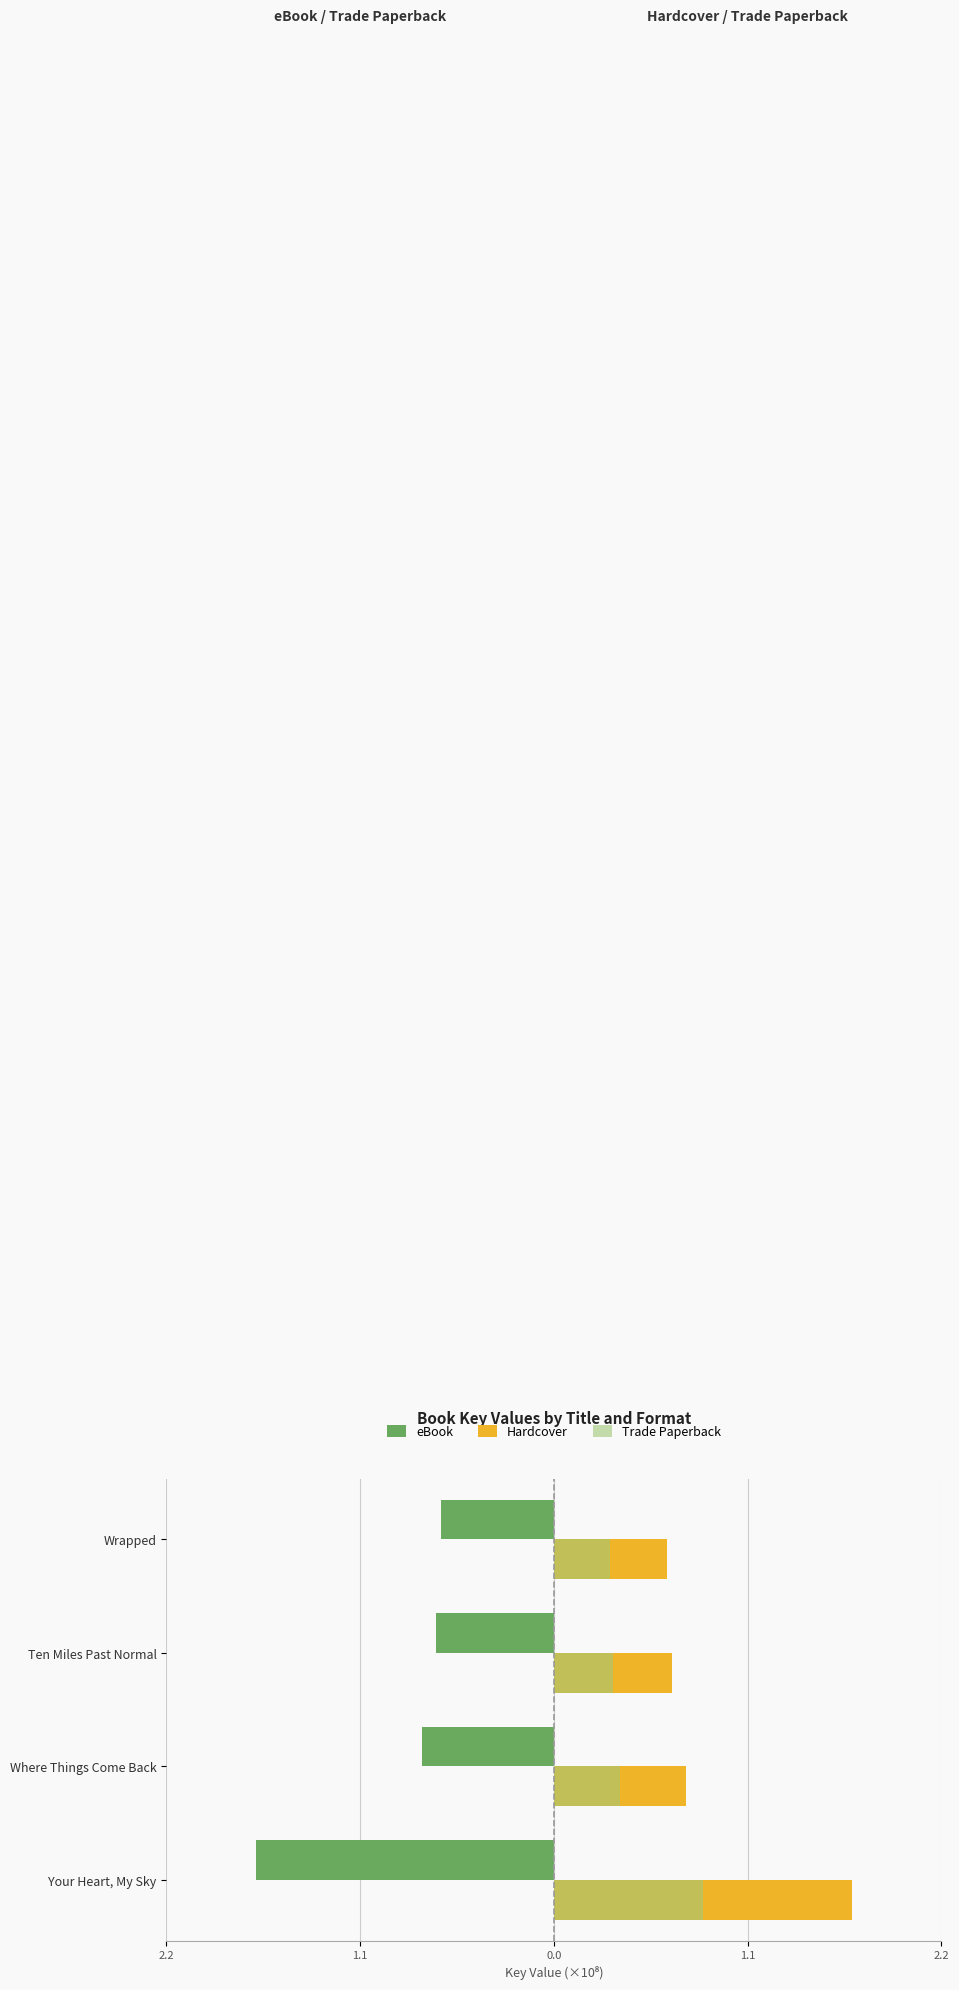

What are all the series names shown in the legend?

eBook, Hardcover, Trade Paperback